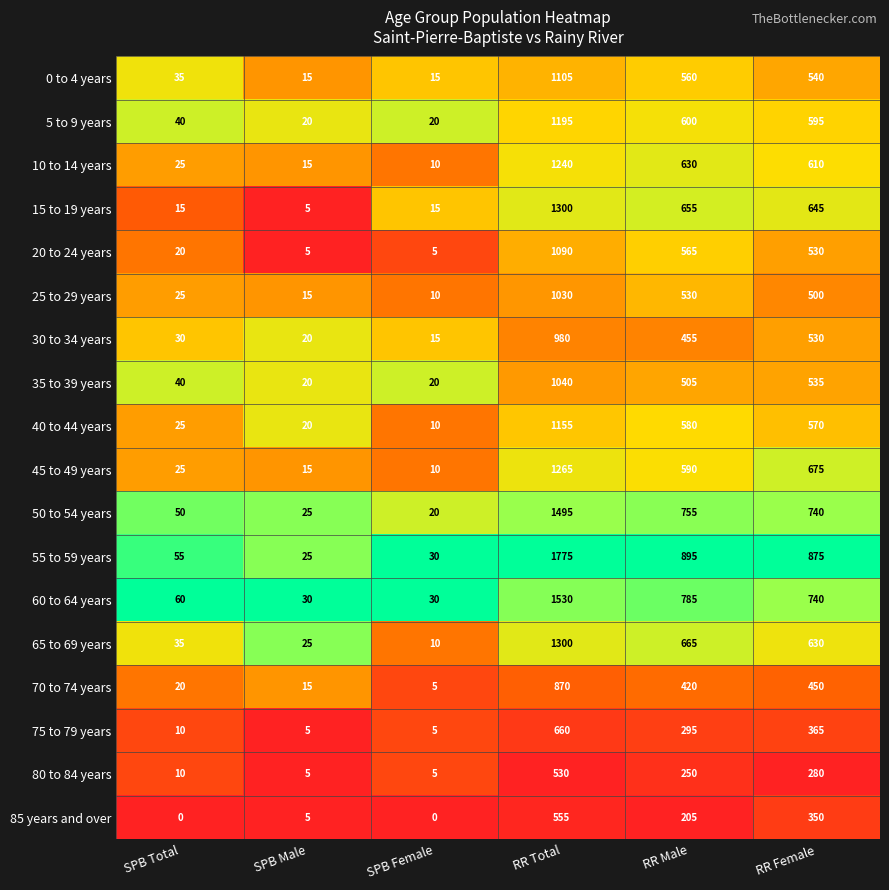

Between SPB Female and RR Total, which series saw the biggest shift?

55 to 59 years